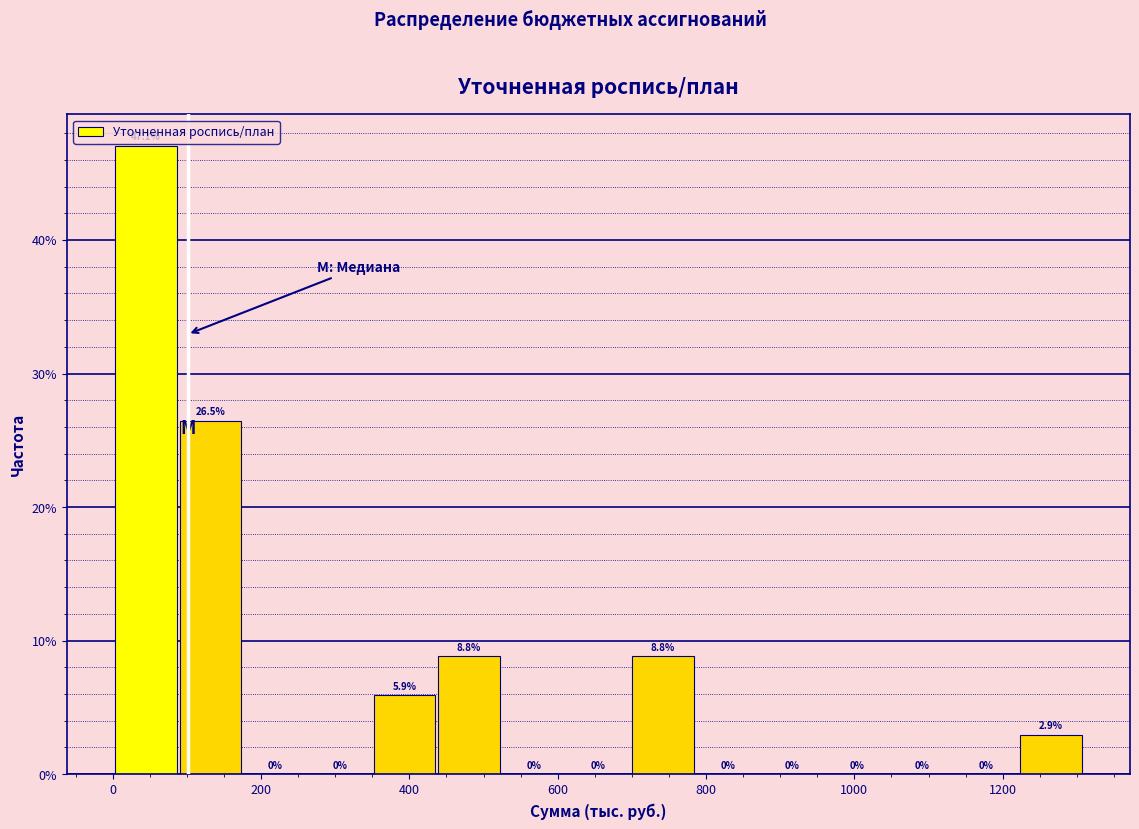

Reading left to right, list every bar in this chart as the range it spans on the x-axis followed by its height. The bar edges are not printed on the chart, so give them approximately, as read against the axis.

0 to 80: 47.1
80 to 180: 26.5
180 to 260: 0.0
260 to 340: 0.0
340 to 440: 5.9
440 to 520: 8.8
520 to 620: 0.0
620 to 700: 0.0
700 to 780: 8.8
780 to 880: 0.0
880 to 960: 0.0
960 to 1040: 0.0
1040 to 1140: 0.0
1140 to 1220: 0.0
1220 to 1300: 2.9